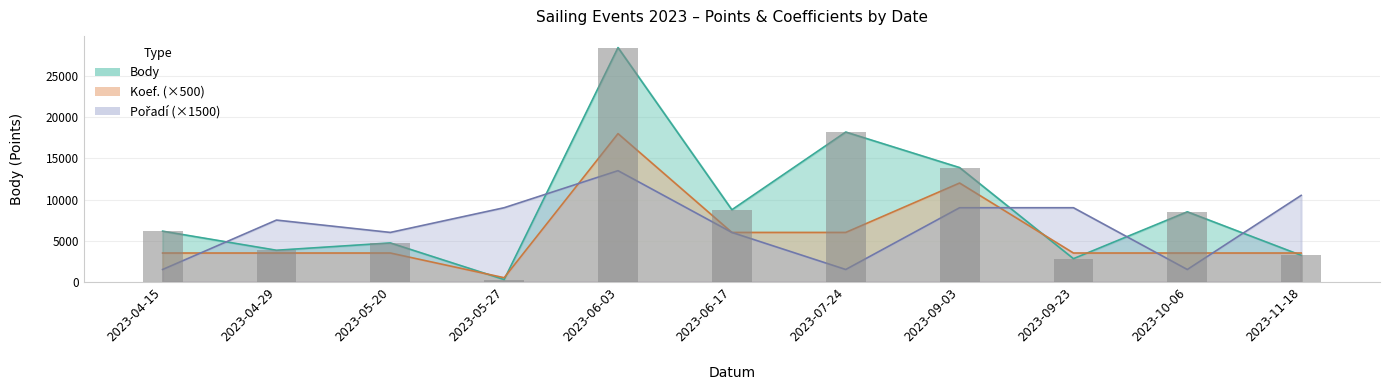

What is the value of the Body bar at the 9th from the left?

2814